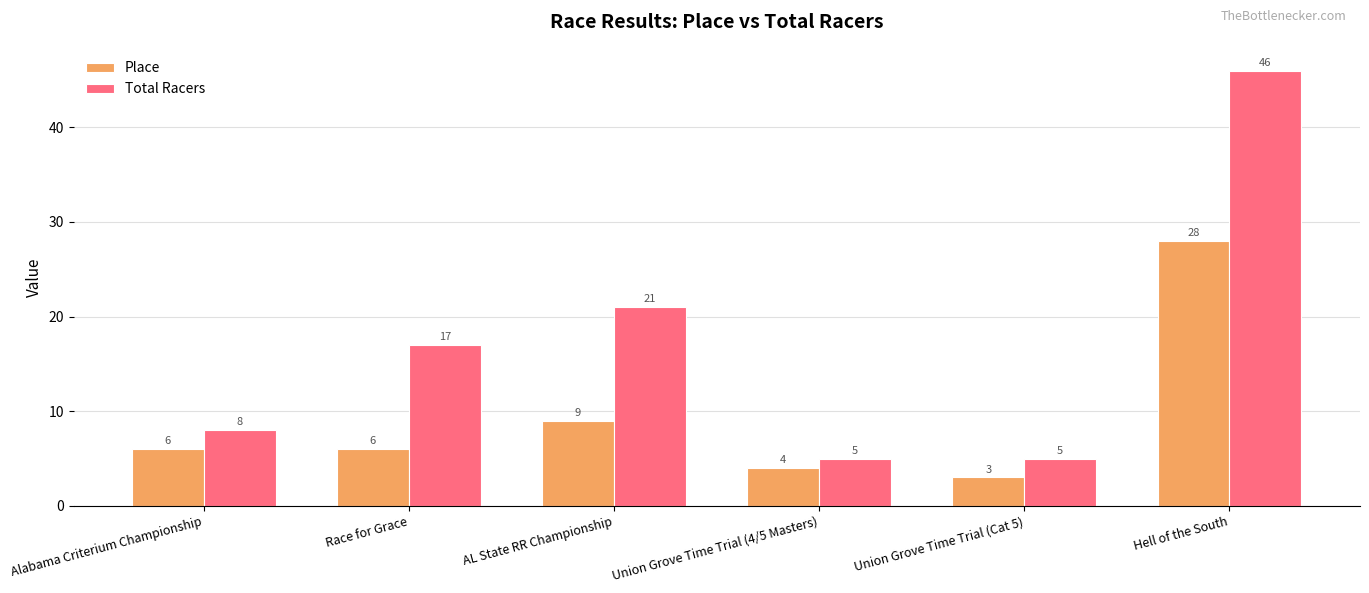

True or false: Place has a value of 12 at AL State RR Championship.

False